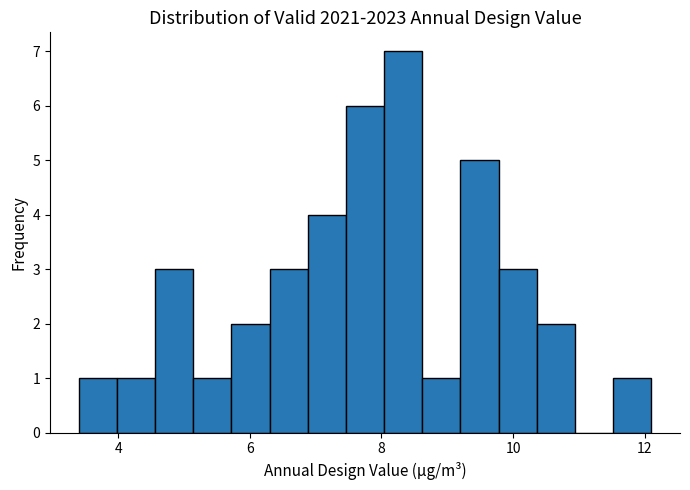

Read against the x-axis, roughly where is the centre of the tallest bar?

8.4